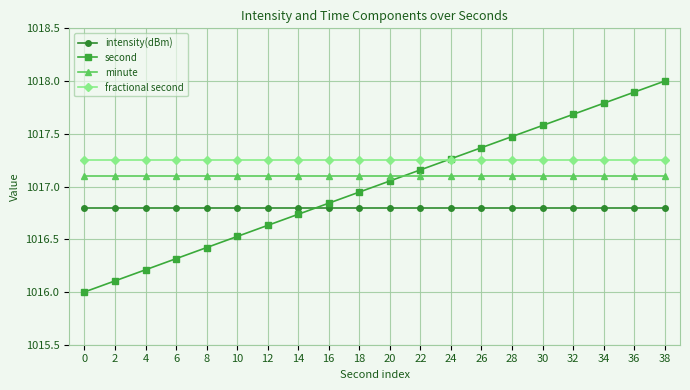

What are all the series names shown in the legend?

intensity(dBm), second, minute, fractional second